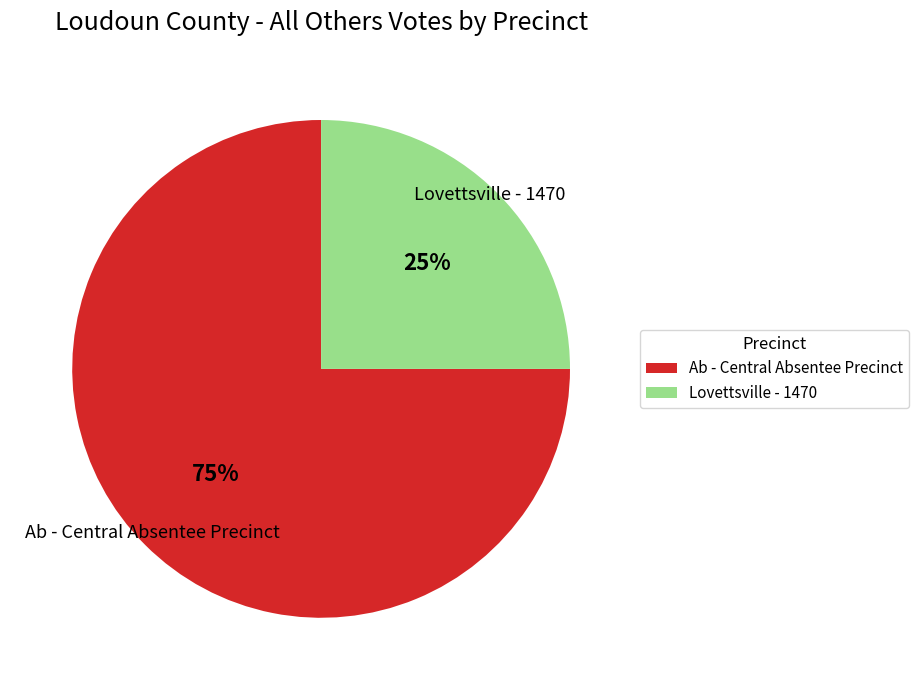

Combined, do Ab - Central Absentee Precinct and Lovettsville - 1470 account for over 50%?

Yes